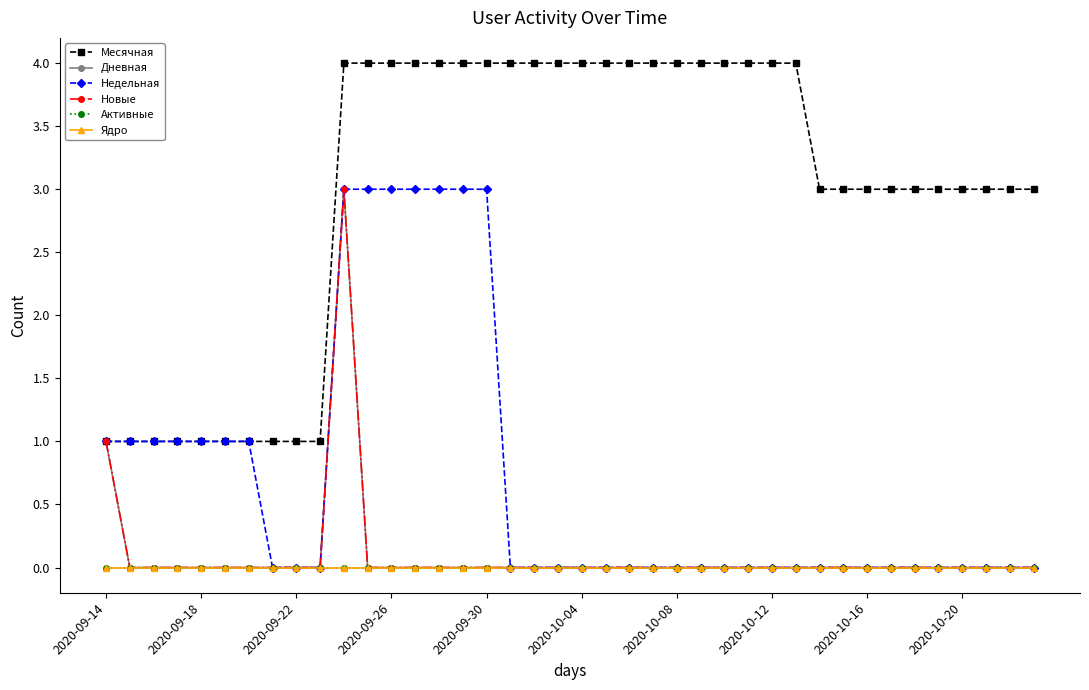

What is the sum of all Новые values?

4